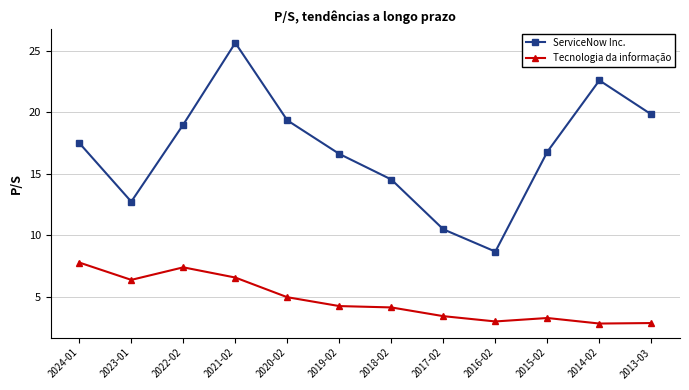

What position from the right is 2018-02?

6